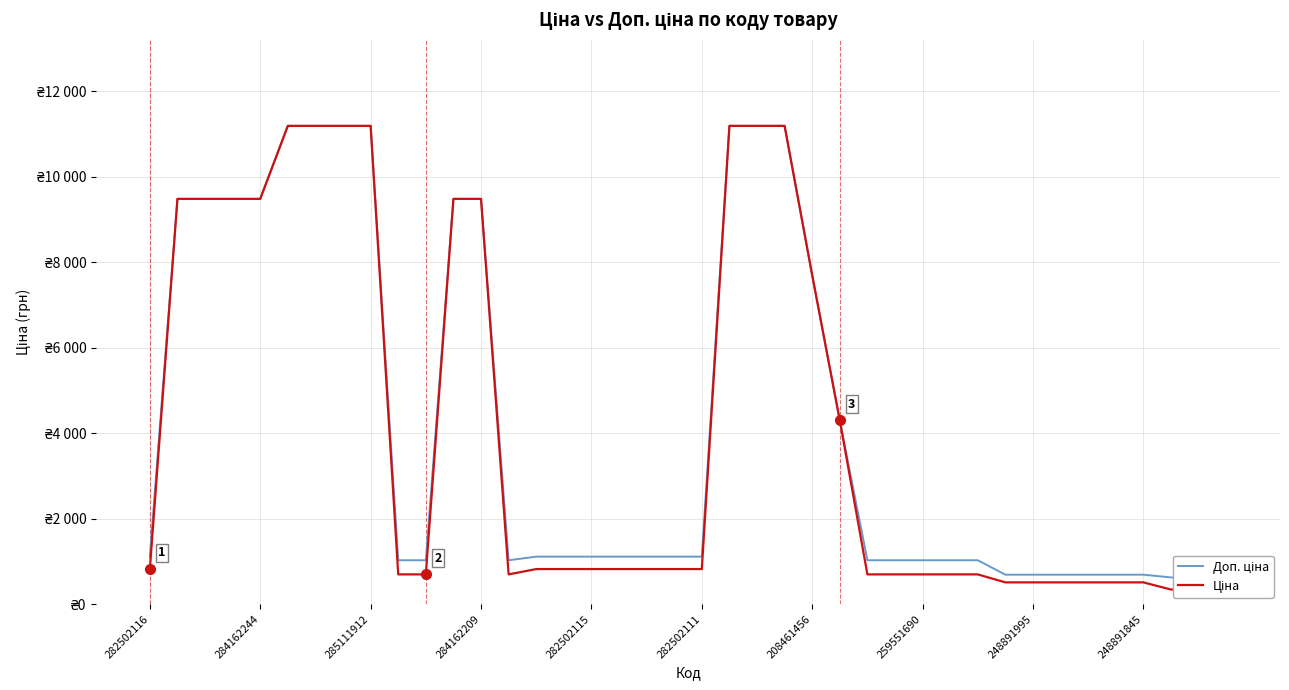

Reading right to left, transcribe all the data shown in this chart.

Доп. ціна: 623.0	623.0	623.0	687.0	687.0	687.0	687.0	687.0	687.0	1024.6	1024.6	1024.6	1024.6	1024.6	4295.0	7693.1	11188.2	11188.2	11188.2	1109.2	1109.2	1109.2	1109.2	1109.2	1109.2	1109.2	1024.6	9480.1	9480.1	1024.6	1024.6	11188.2	11188.2	11188.2	11188.2	9480.1	9480.1	9480.1	9480.1	1109.2
Ціна: 339.9	339.9	339.9	507.2	507.2	507.2	507.2	507.2	507.2	693.7	693.7	693.7	693.7	693.7	4295.4	7693.1	11188.2	11188.2	11188.2	818.5	818.5	818.5	818.5	818.5	818.5	818.5	693.7	9480.1	9480.1	693.7	693.7	11188.2	11188.2	11188.2	11188.2	9480.1	9480.1	9480.1	9480.1	818.5